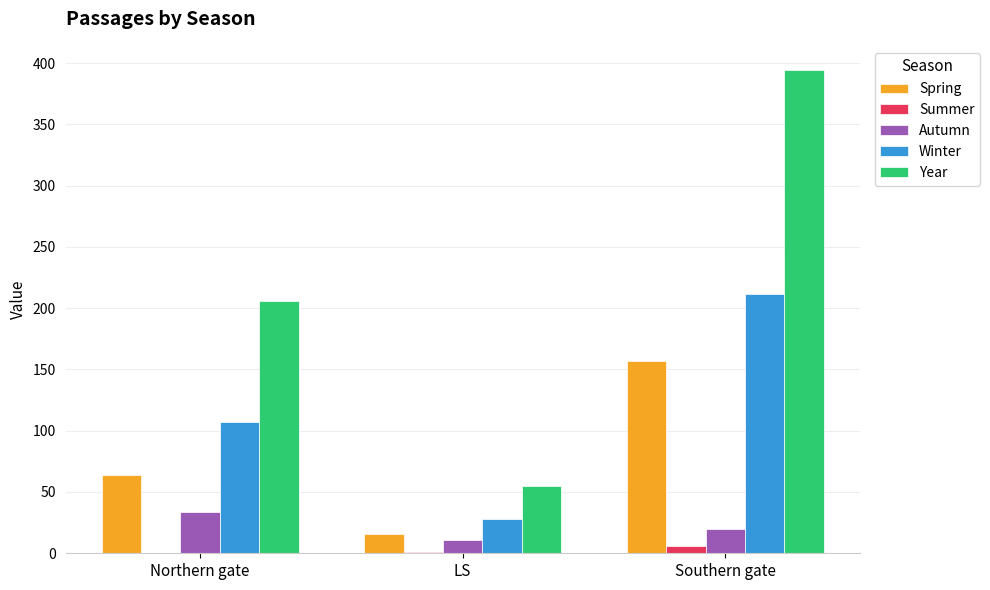

What is the sum of all Winter values?

346.2